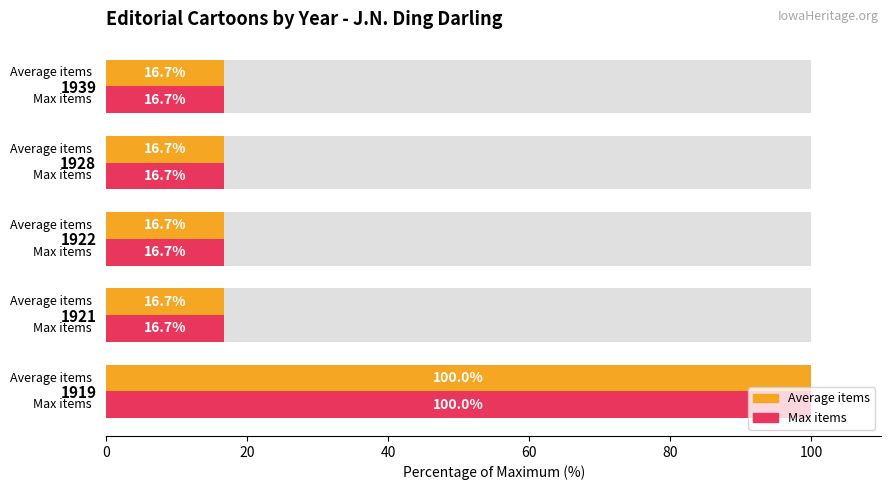

At how many categories does at least one series exceed 35?

1